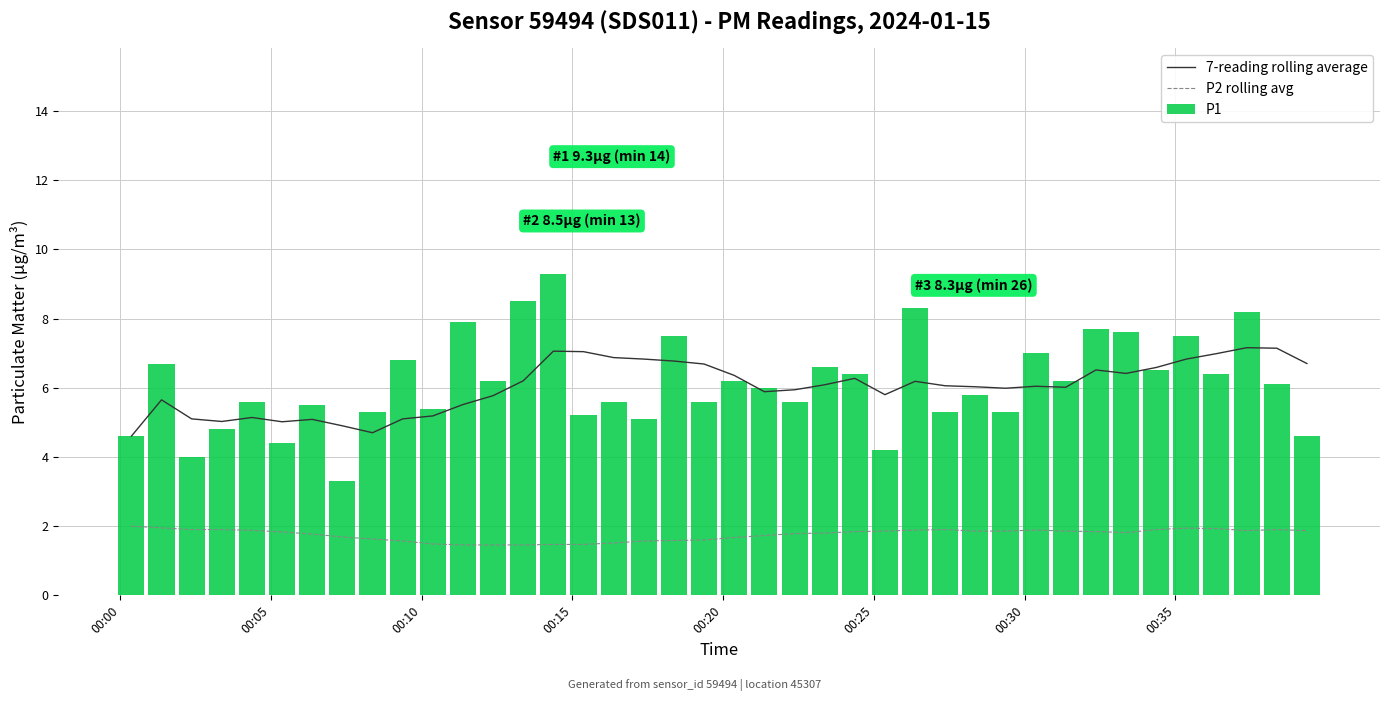

What is the average value of the P1 series?

6.1